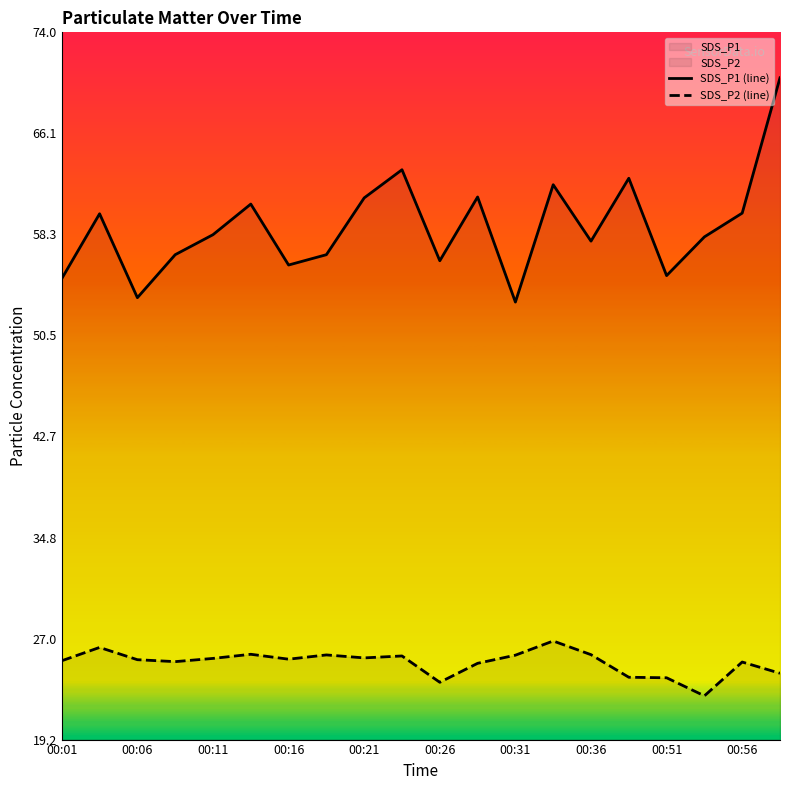

What is the value of the SDS_P2 (line) point at the 2nd from the left?

26.3